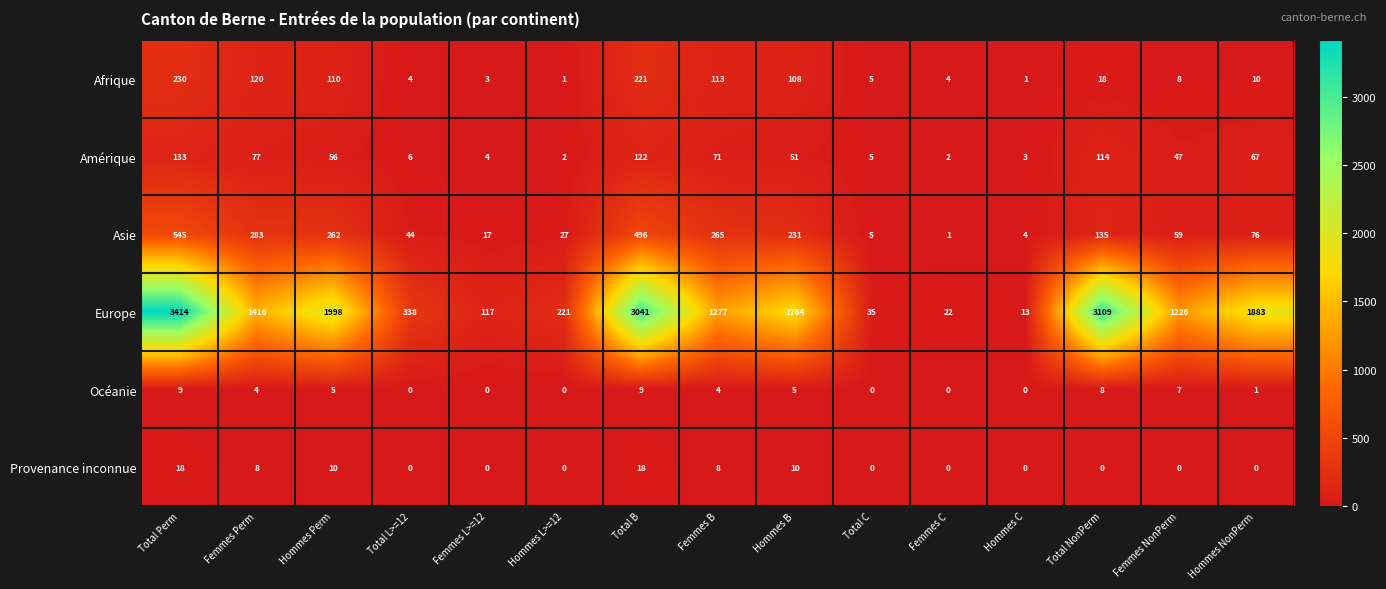

What is the average value of the Océanie series?

3